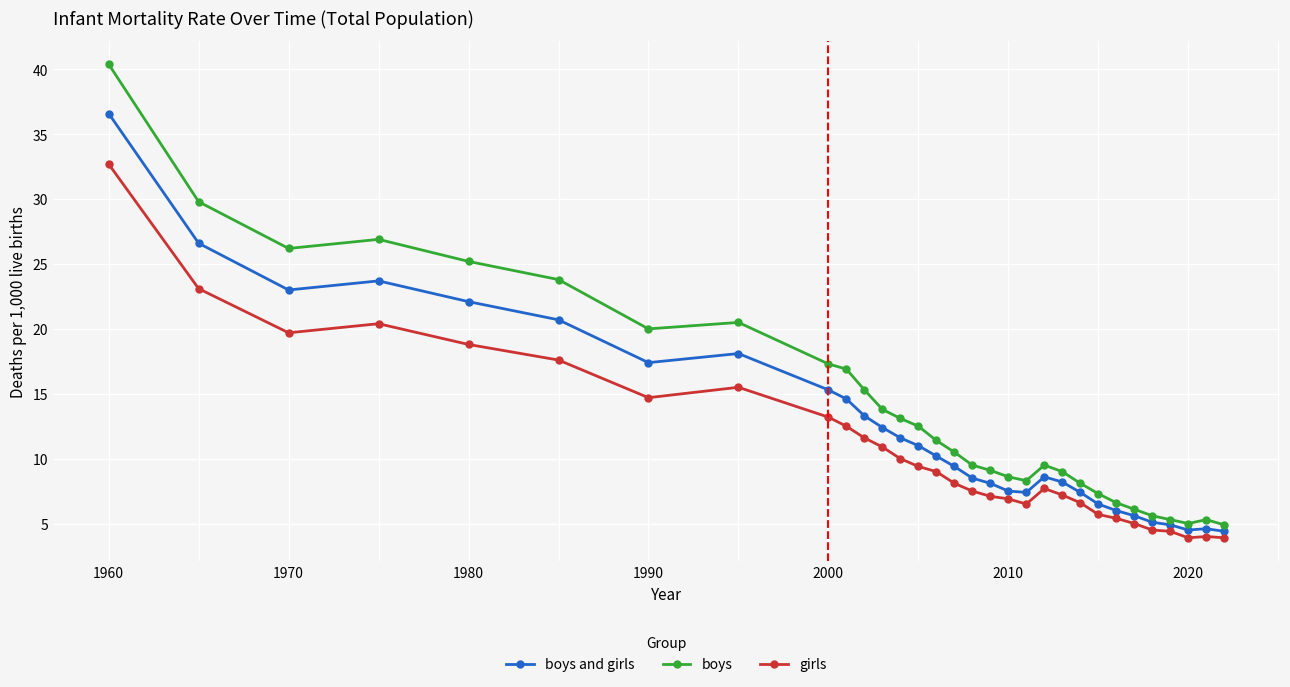

What is the value of the boys and girls point at the 12th from the left?

12.4